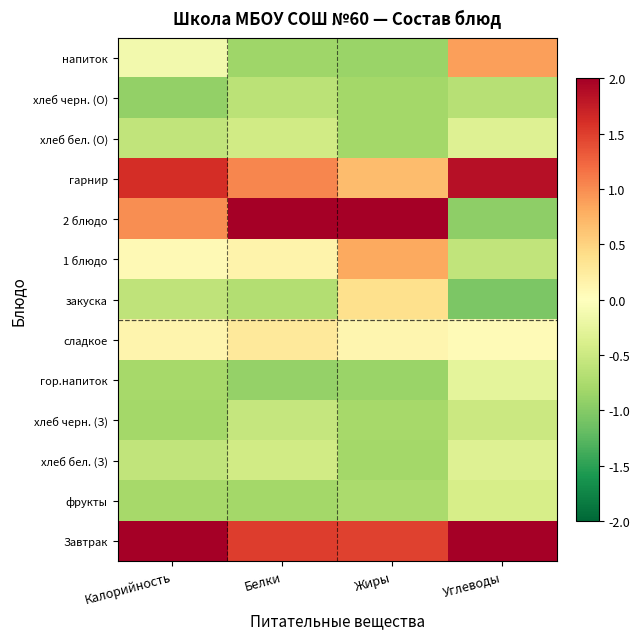

At Углеводы, list the series in order from largest to smallest.

Завтрак, гарнир, напиток, сладкое, гор.напиток, хлеб бел. (З), хлеб бел. (О), фрукты, хлеб черн. (З), 1 блюдо, хлеб черн. (О), 2 блюдо, закуска